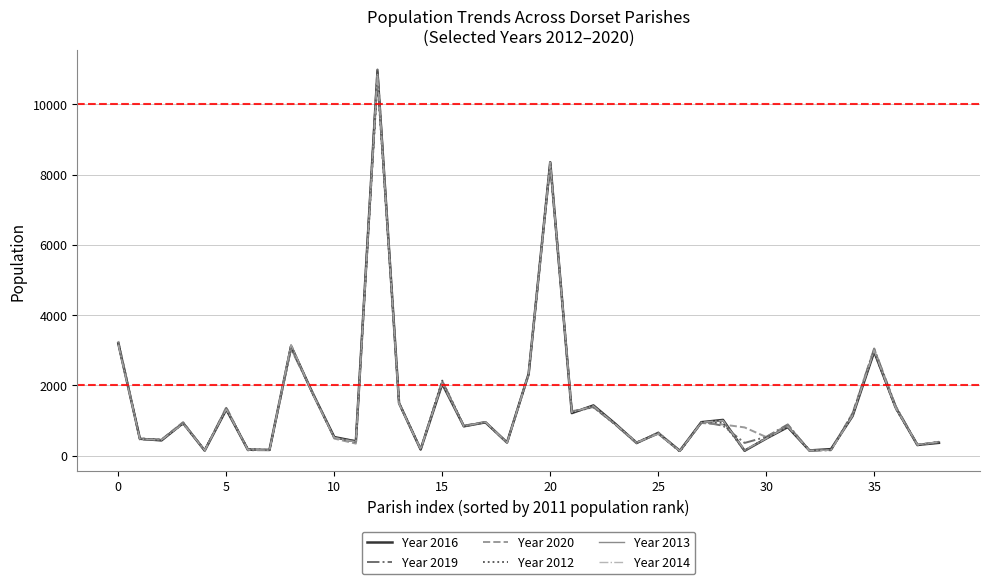

Which series has the widest spread of values?

Year 2019